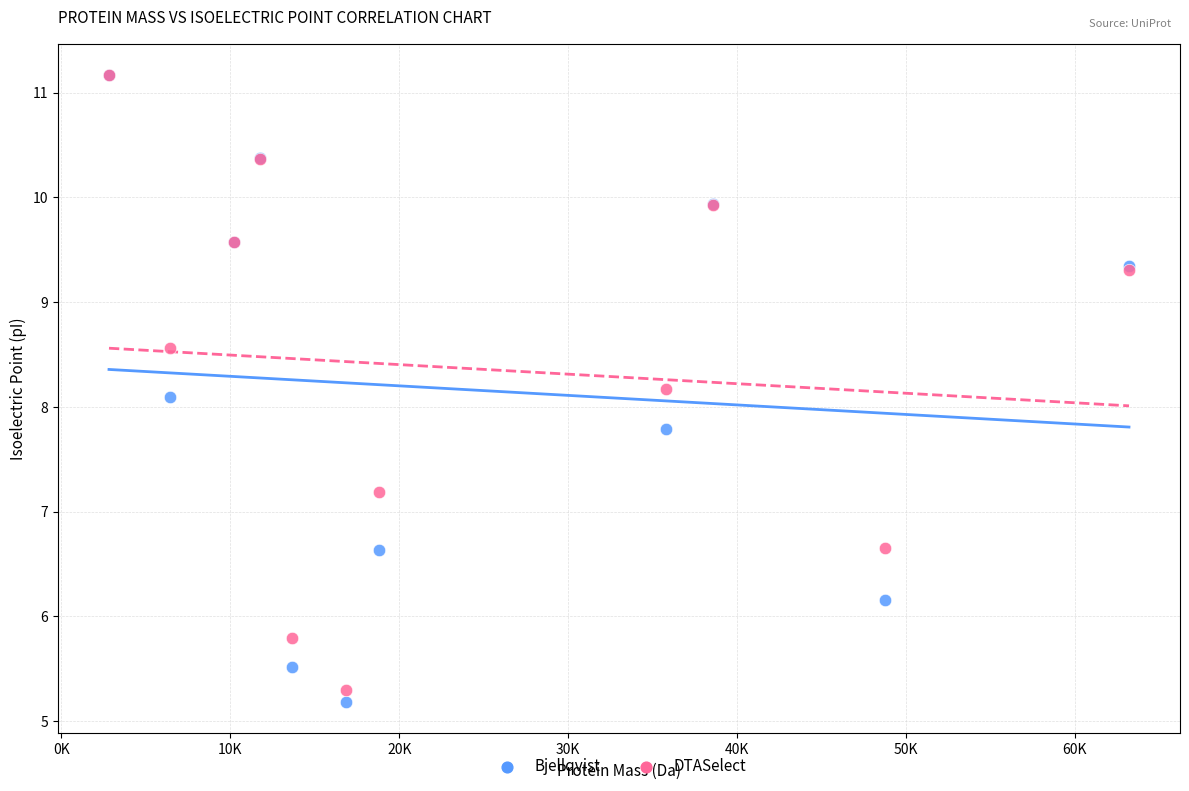

In the DTASelect series, what Y value is closest to 8?

8.2